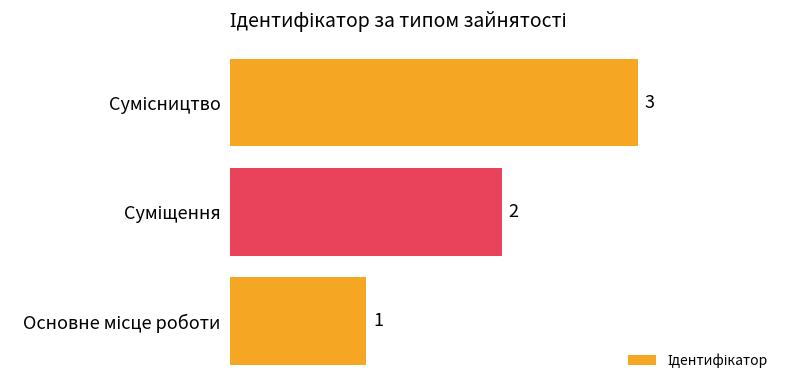

Count the values in the range 1 to 3.

3